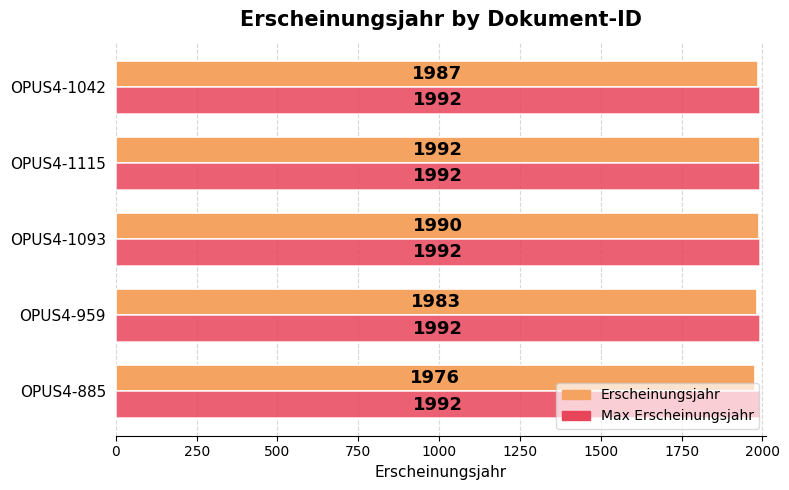

Rank the series by their average value, from highest to lowest.

Max Erscheinungsjahr, Erscheinungsjahr